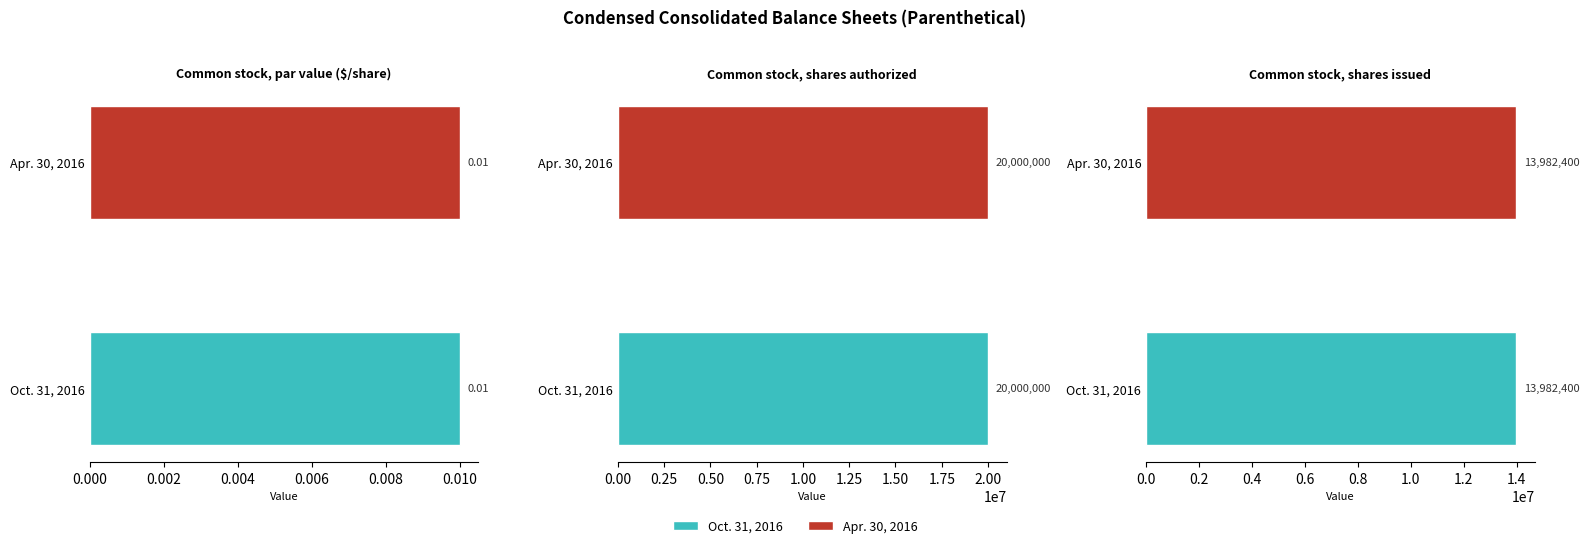

Read the Oct. 31, 2016 value at Common stock, shares issued.

13982400.0